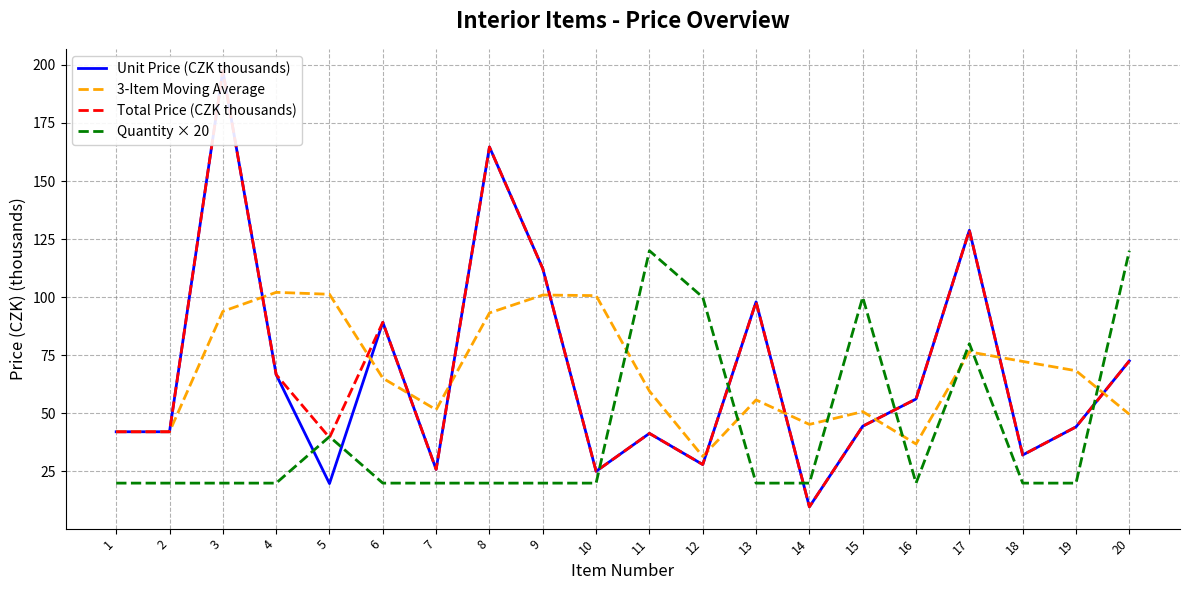

True or false: Quantity × 20 has a value of 35.0 at 9.

False